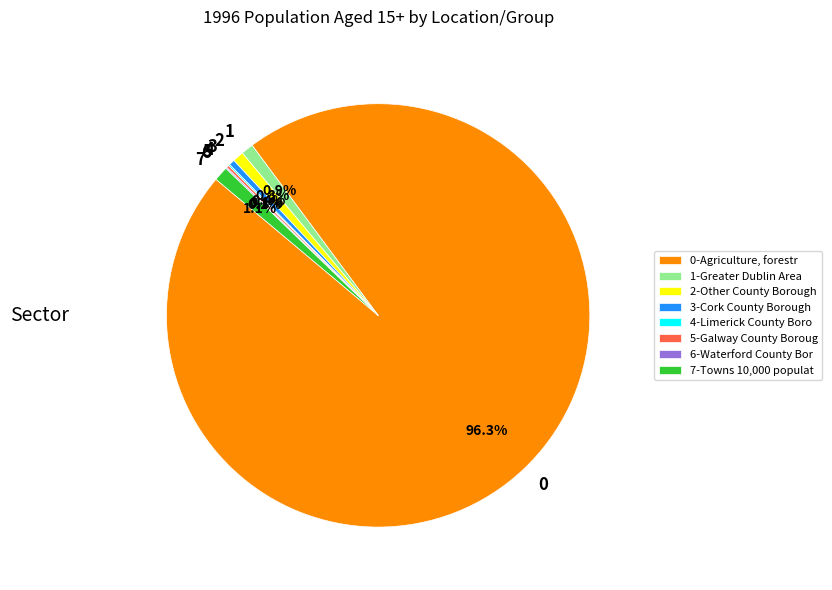

What is the ratio of the value at 7 to the value at 2?

1.3